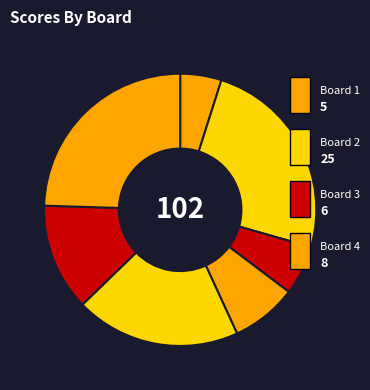

How many slices are in this pie chart?

7